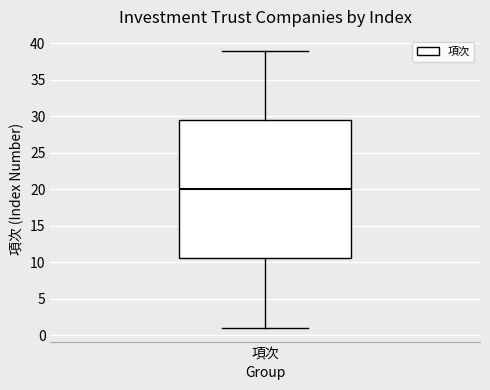

Where does the upper whisker of the box for 項次 end on the y-axis? The values are not printed on the chart, so give them approximately, as read against the axis.

39.0